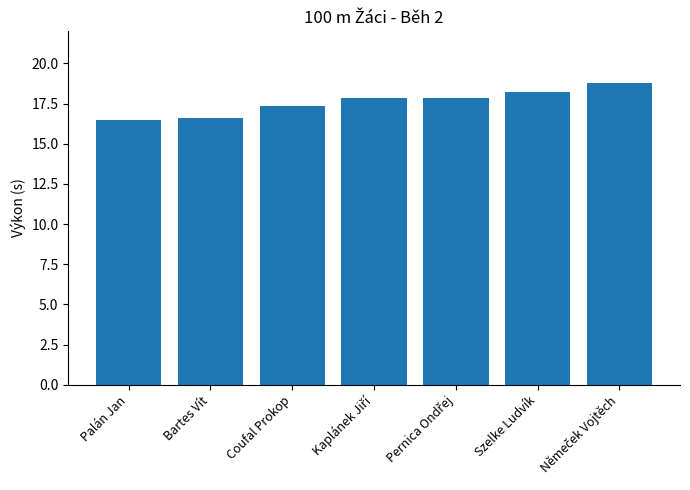

What is the label of the 3rd bar from the left?

Coufal Prokop